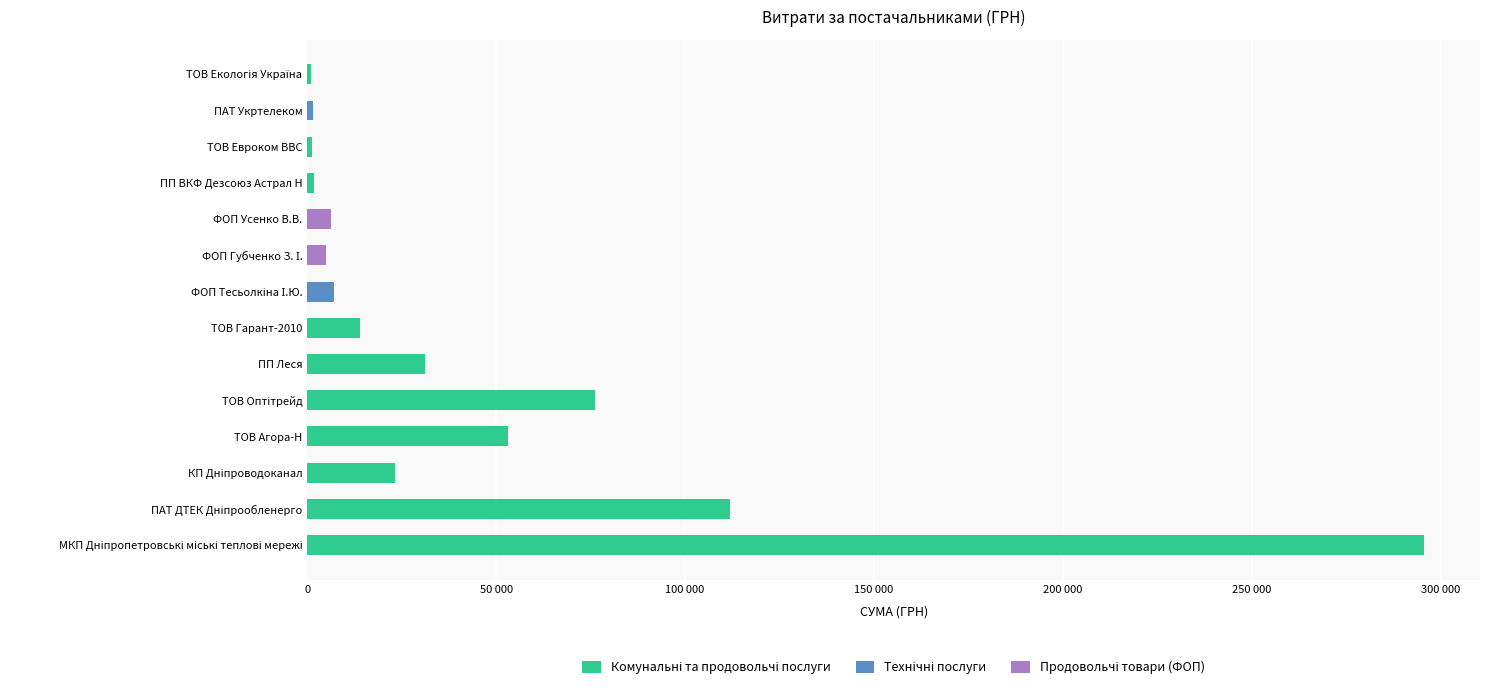

What is the change in value from МКП Дніпропетровські міські теплові мережі to ТОВ Гарант-2010?

-281829.6